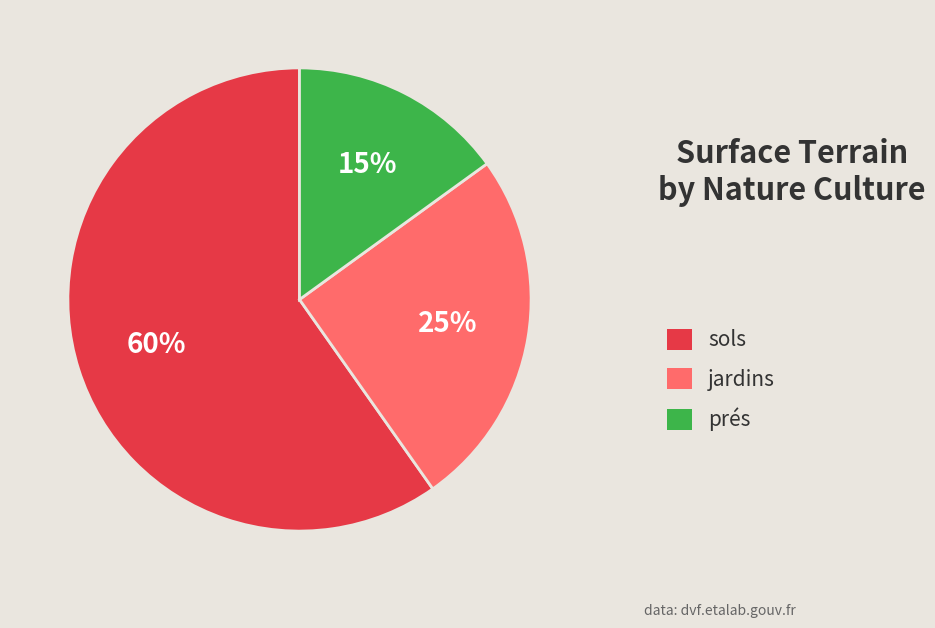

Does any single category account for the majority?

Yes